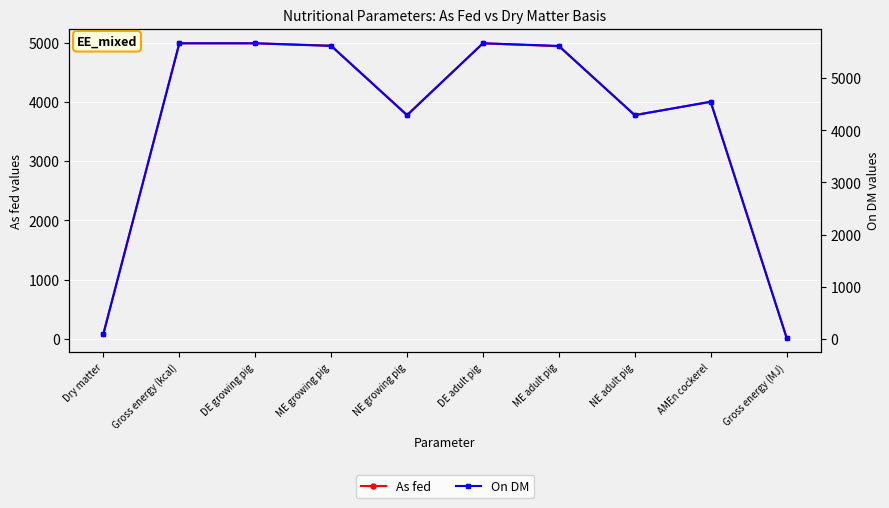

What is the difference between the maximum and minimum values in the As fed series?

4969.1